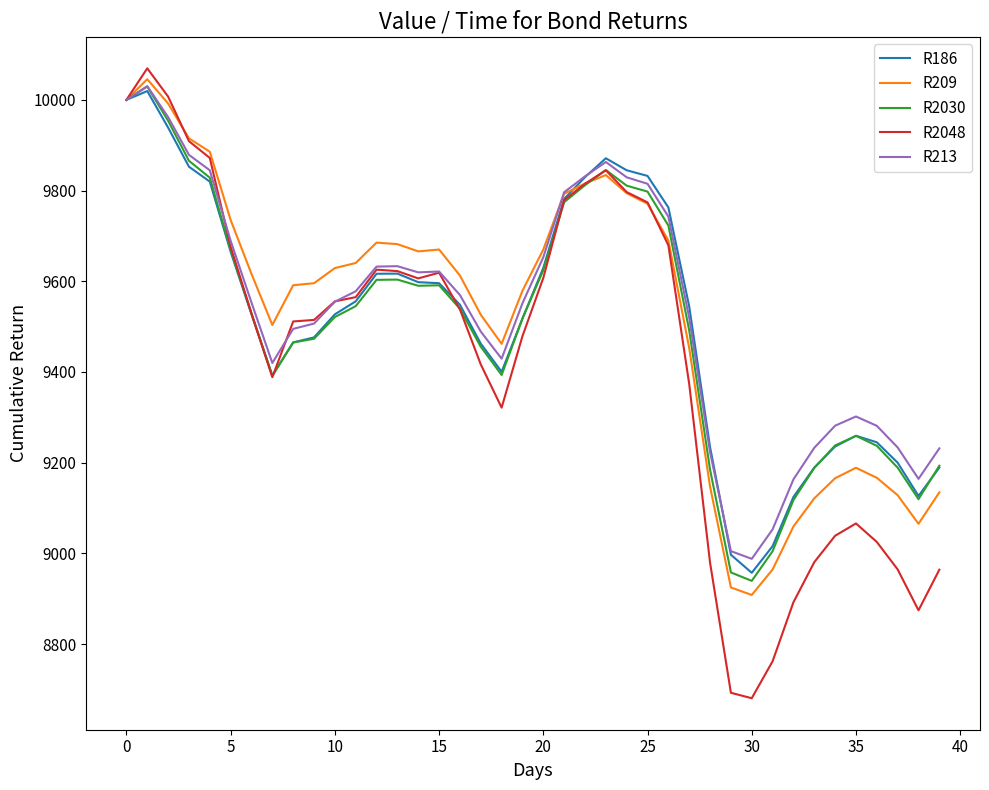

Does the chart have visible grid lines?

No